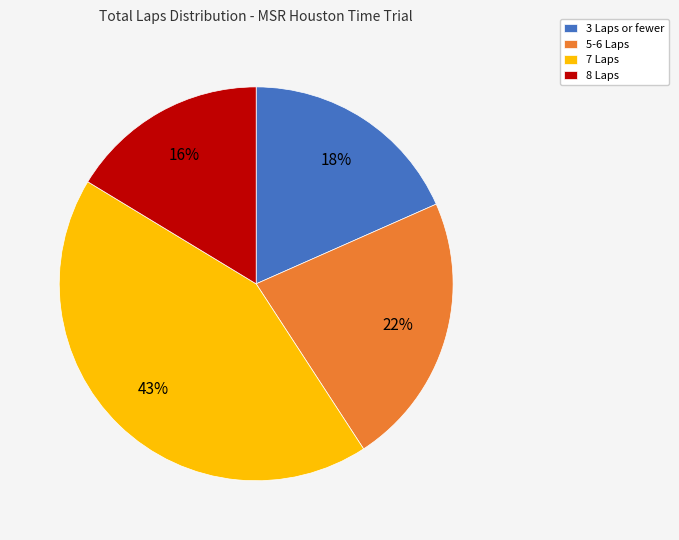

To the nearest percent, what is the difference between the largest and smallest slice percentages?

27%